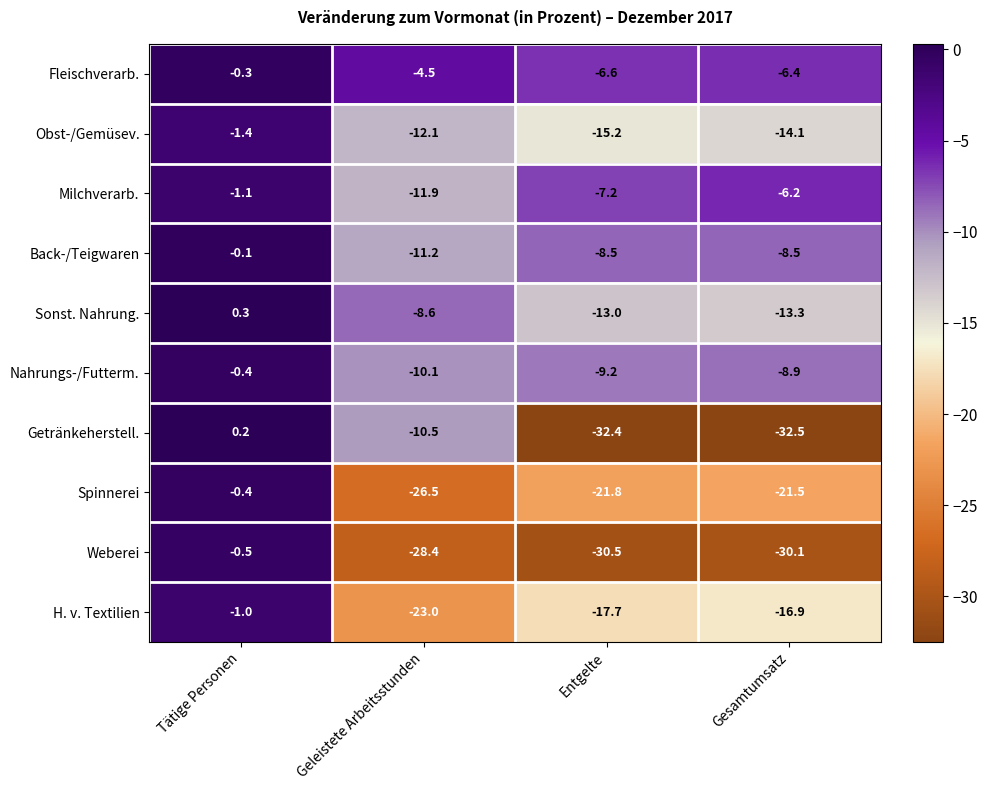

Which series has the largest range (max minus min)?

Getränkeherstell.